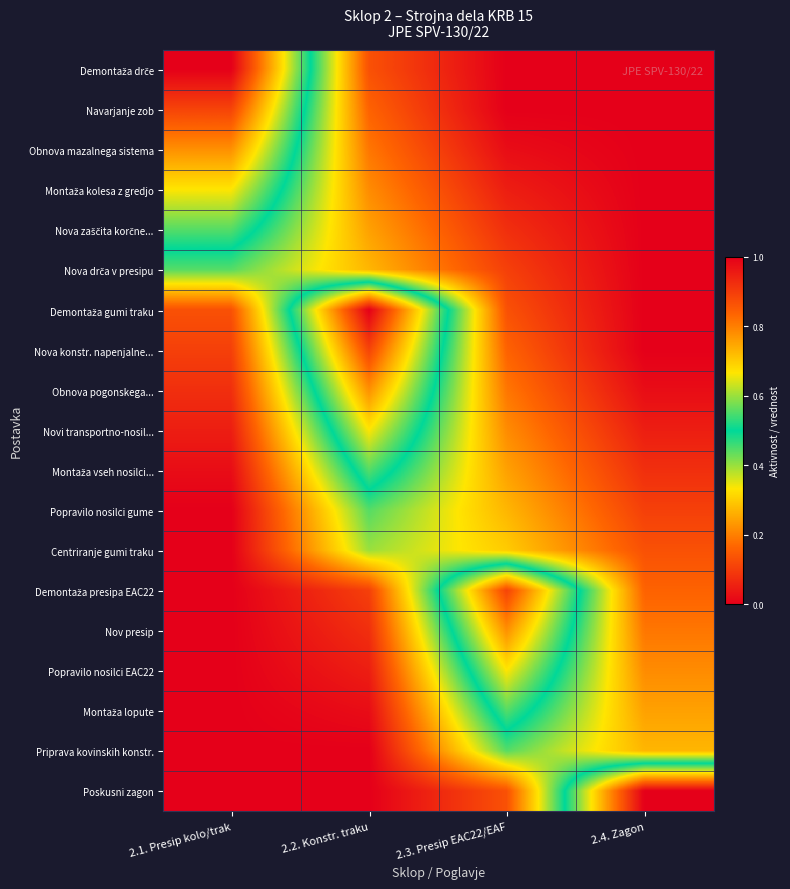

At how many categories does at least one series exceed 0?

4